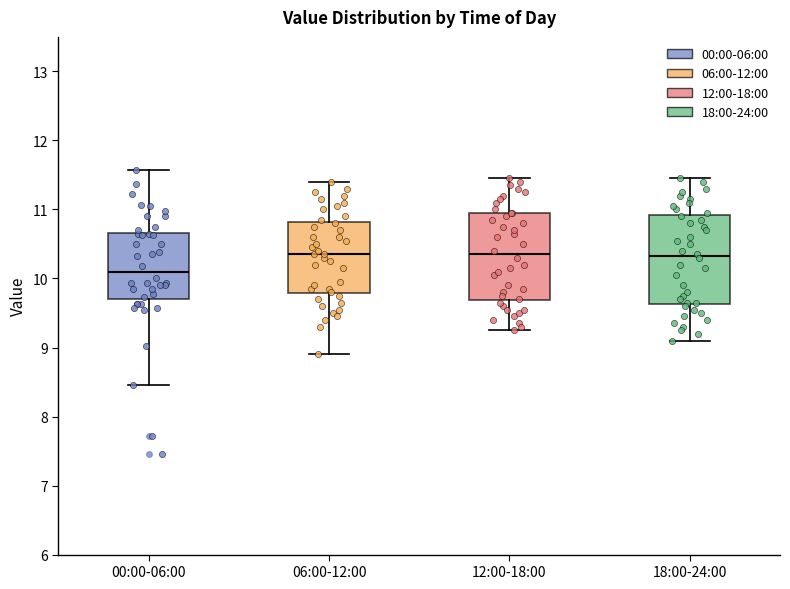

Reading left to right, transcribe this box plot: for each box, give where its median line is, the range the box spans, and where its two whiskers end, as read against the y-axis. The values are not printed on the chart, so give them approximately, as read against the axis.

00:00-06:00: median 10.1, box 9.7 to 10.7, whiskers 8.5 to 11.6
06:00-12:00: median 10.4, box 9.8 to 10.8, whiskers 8.9 to 11.4
12:00-18:00: median 10.4, box 9.7 to 11.0, whiskers 9.3 to 11.5
18:00-24:00: median 10.3, box 9.6 to 10.9, whiskers 9.1 to 11.5